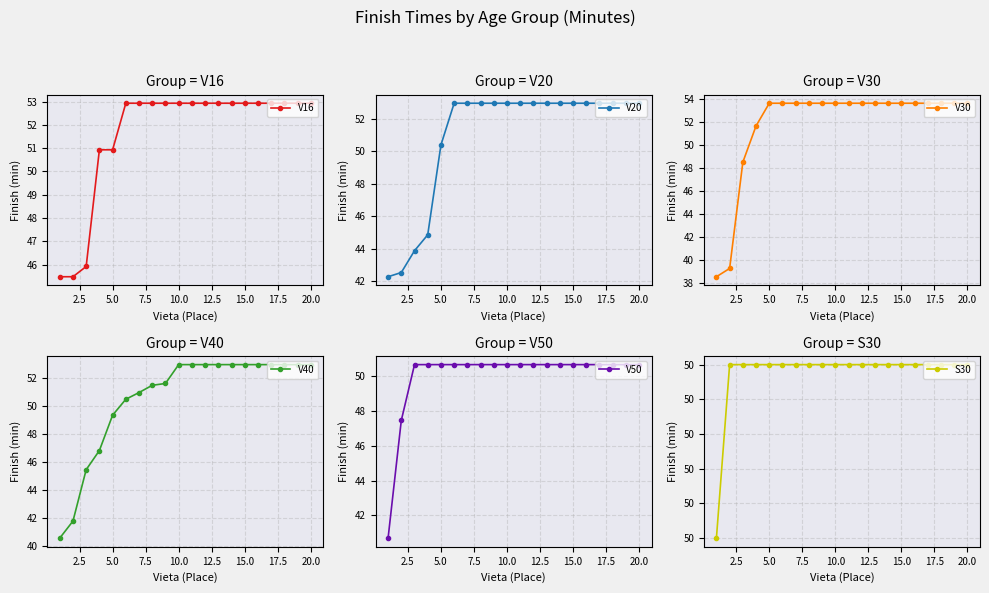

At how many categories does at least one series exceed 41?

20